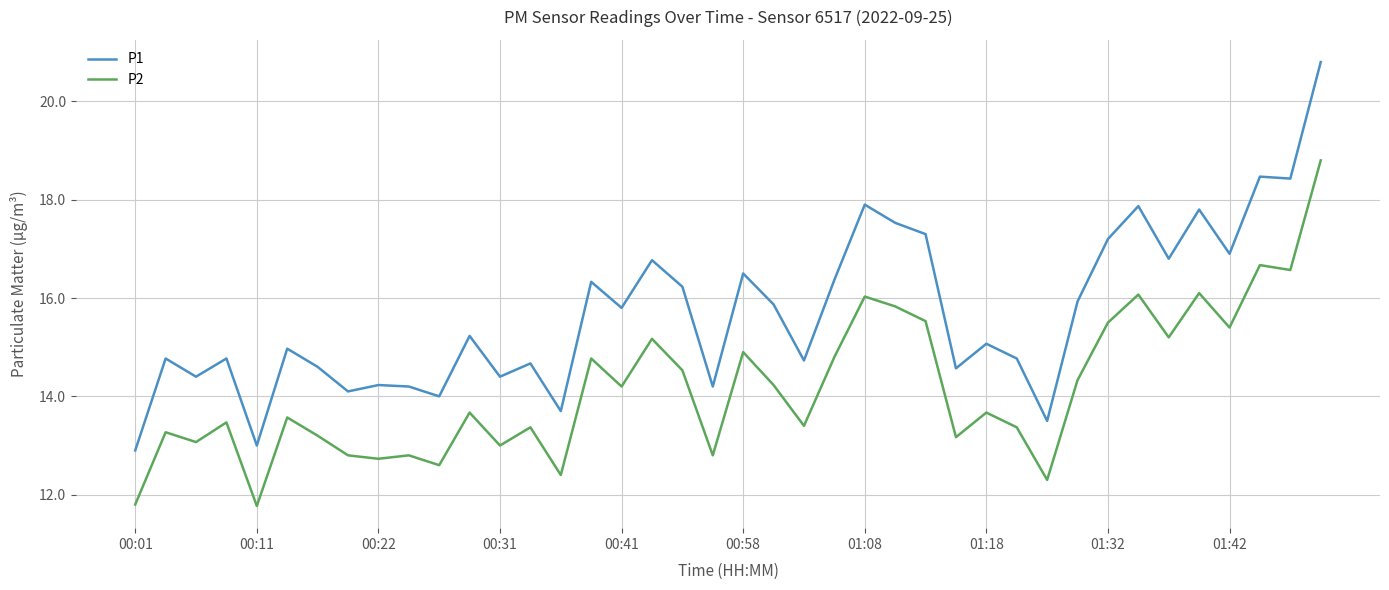

Which series has the largest total across all categories?

P1